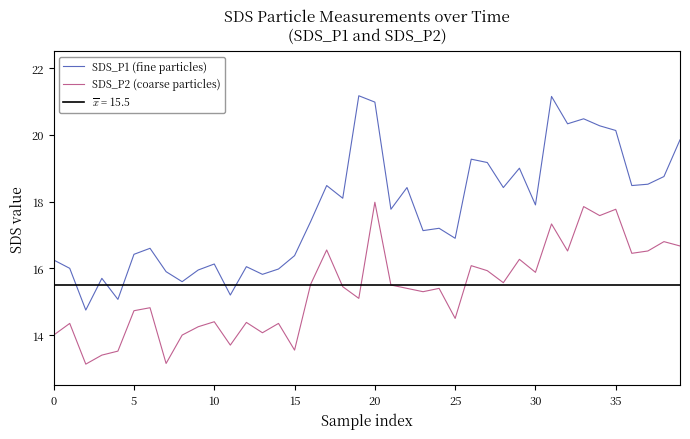

Between 12 and 37, which series saw the biggest shift?

SDS_P1 (fine particles)